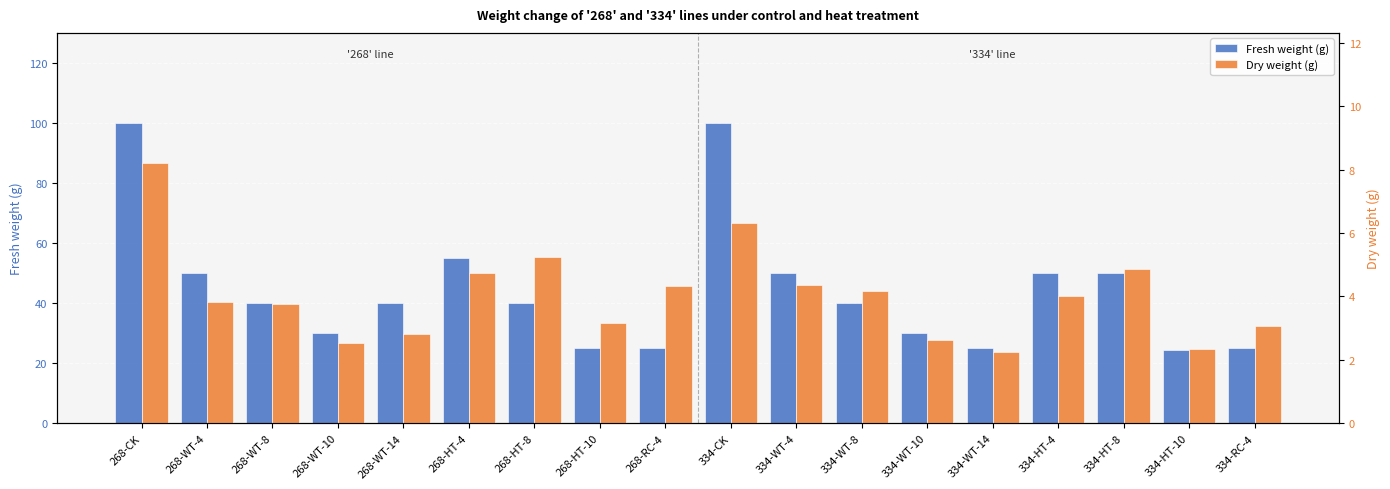

What are all the series names shown in the legend?

Fresh weight (g), Dry weight (g)